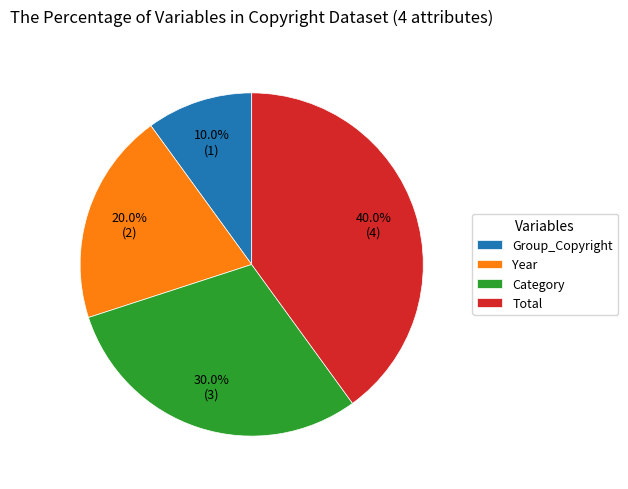

What portion of the pie excludes Year?

80.0%